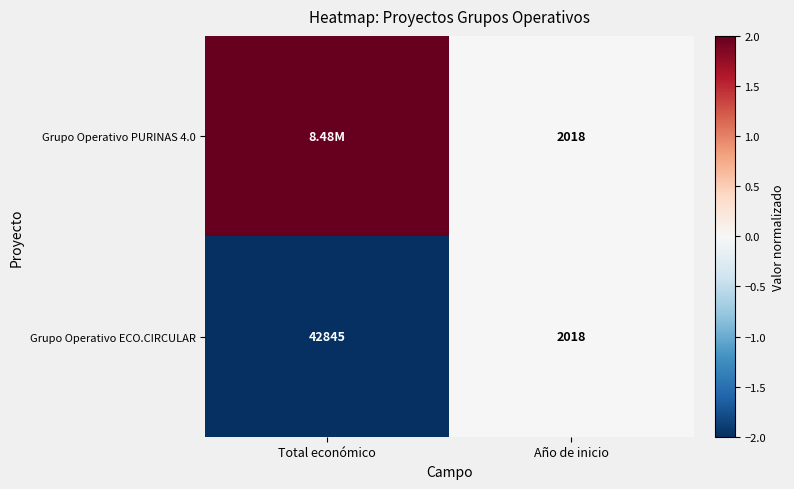

At which label does Grupo Operativo ECO.CIRCULAR reach its minimum?

Año de inicio